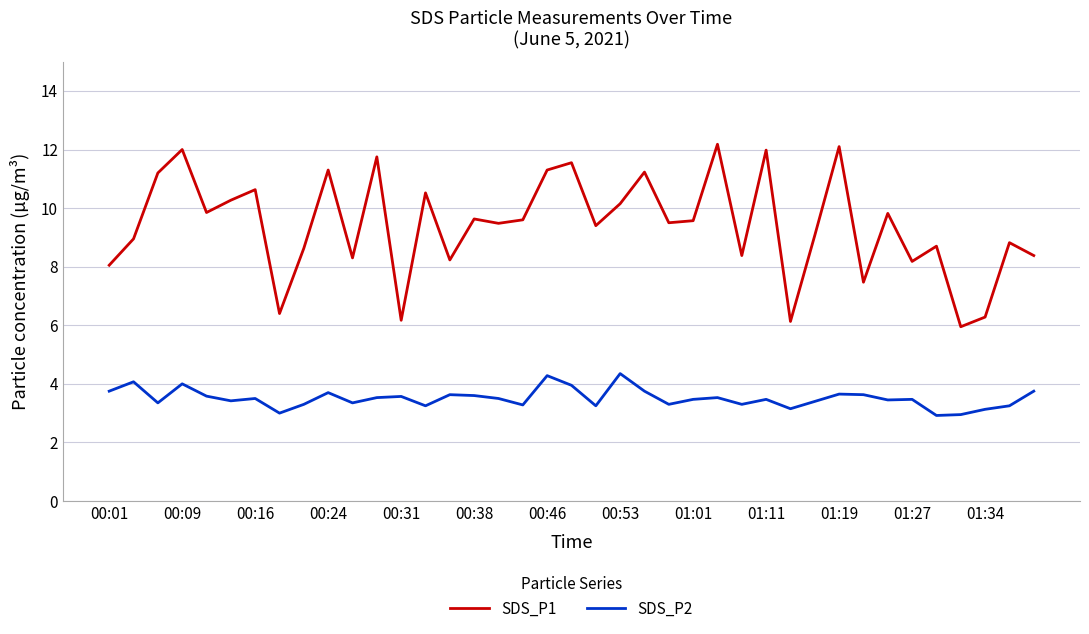

At how many categories does at least one series exceed 7?

34